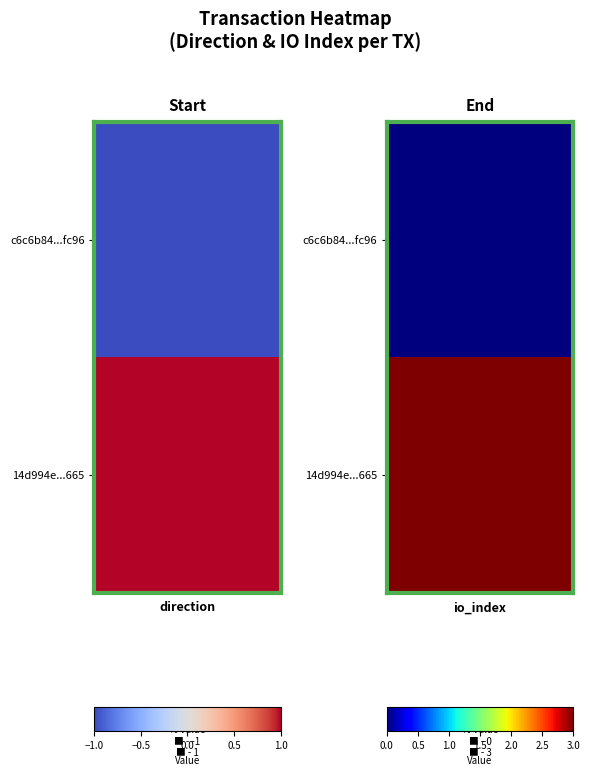

Between 1 and -1, which is larger?

1